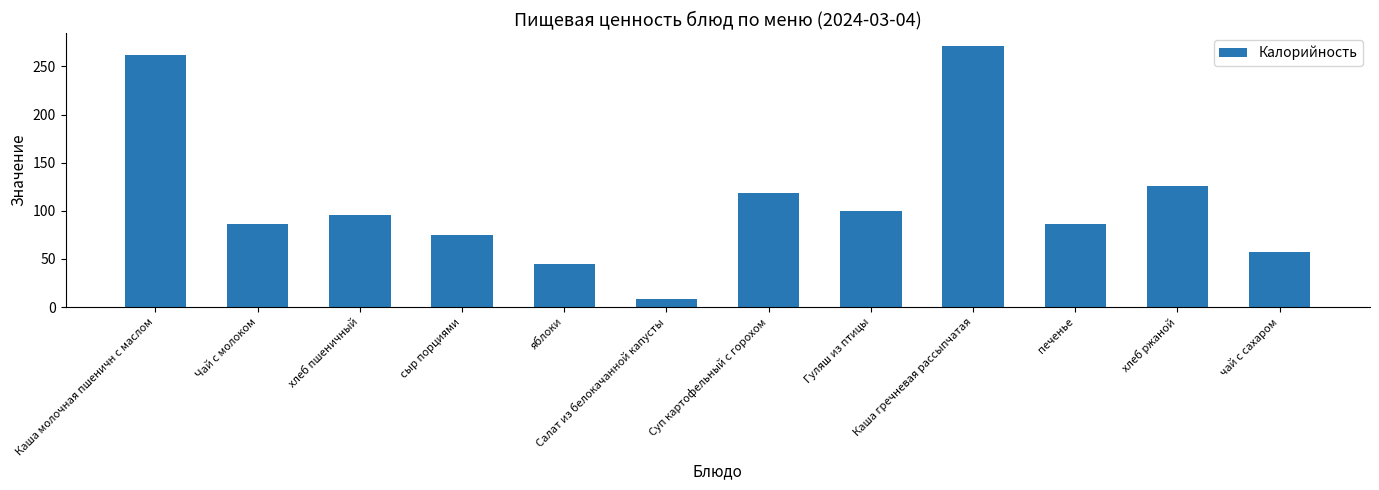

Reading left to right, what are all the values shown in this chart?

Каша молочная пшеничн с маслом=262	Чай с молоком=86	хлеб пшеничный=96	сыр порциями=75	яблоки=45	Салат из белокачанной капусты=8	Суп картофельный с горохом=118	Гуляш из птицы=100	Каша гречневая рассыпчатая=271	печенье=86	хлеб ржаной=126	чай с сахаром=57